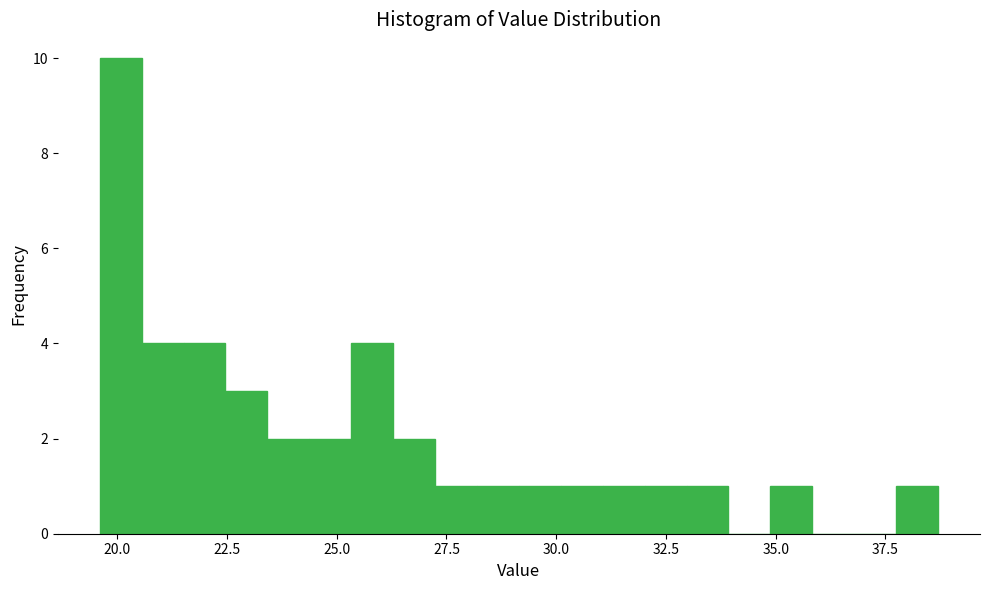

Read against the x-axis, roughly where is the centre of the tallest bar?

20.0